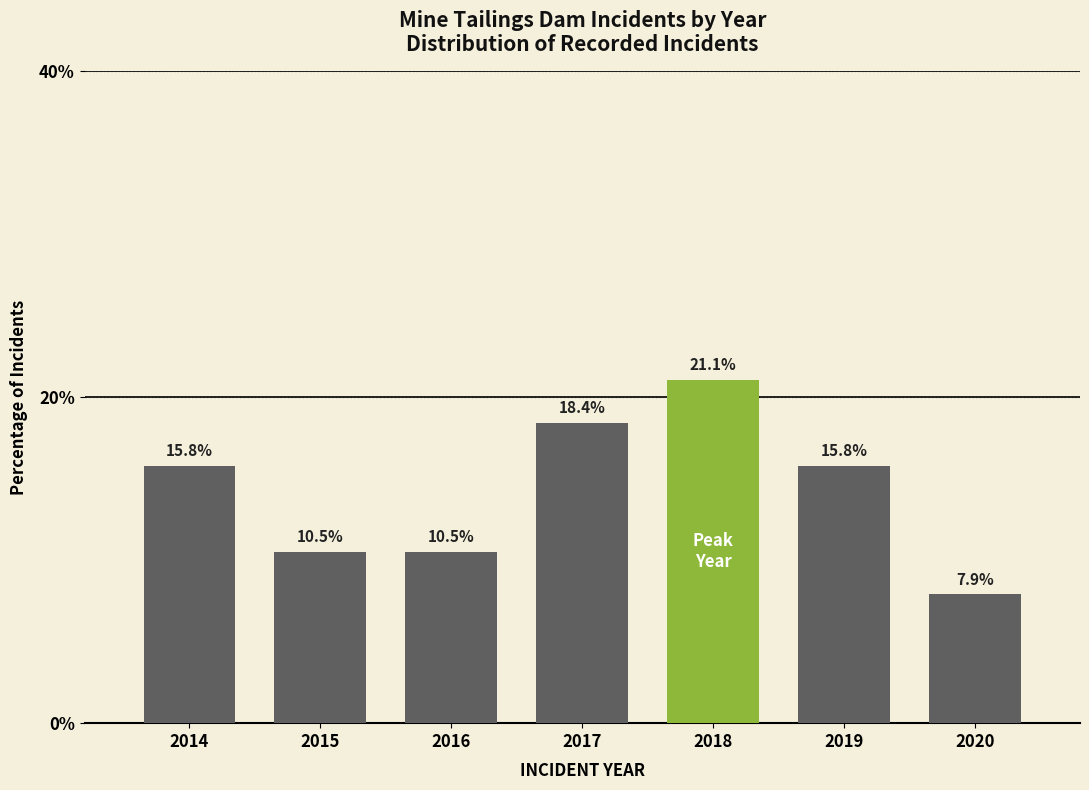

Reading left to right, transcribe all the data shown in this chart.

2014=15.8	2015=10.5	2016=10.5	2017=18.4	2018=21.1	2019=15.8	2020=7.9